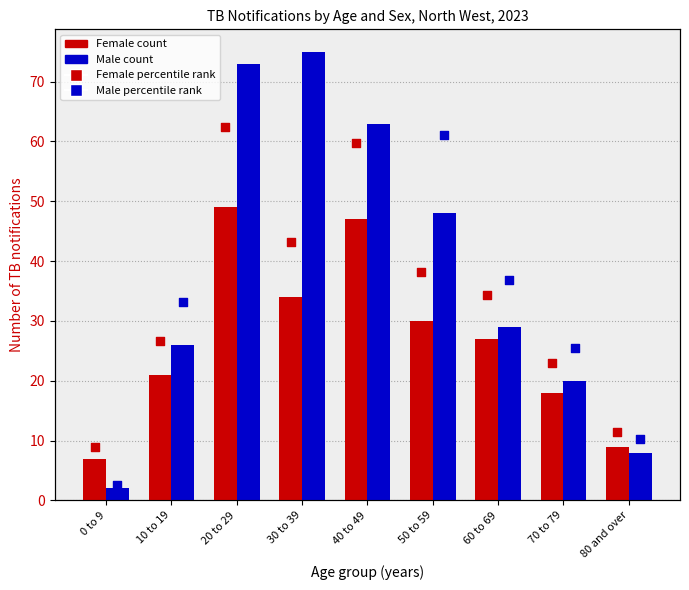

Is the value of Female percentile at 40 to 49 greater than the value of Male percentile at 60 to 69?

Yes